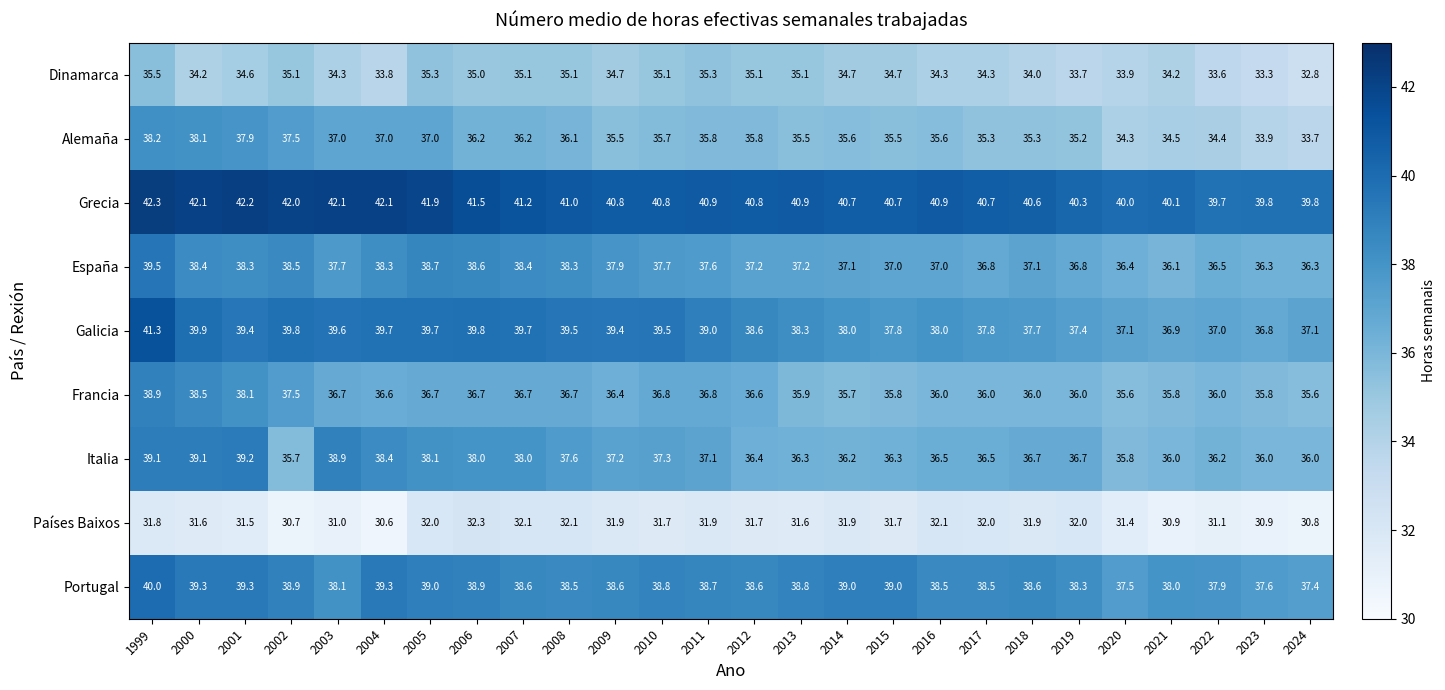

At 2013, list the series in order from smallest to largest.

Países Baixos, Dinamarca, Alemaña, Francia, Italia, España, Galicia, Portugal, Grecia